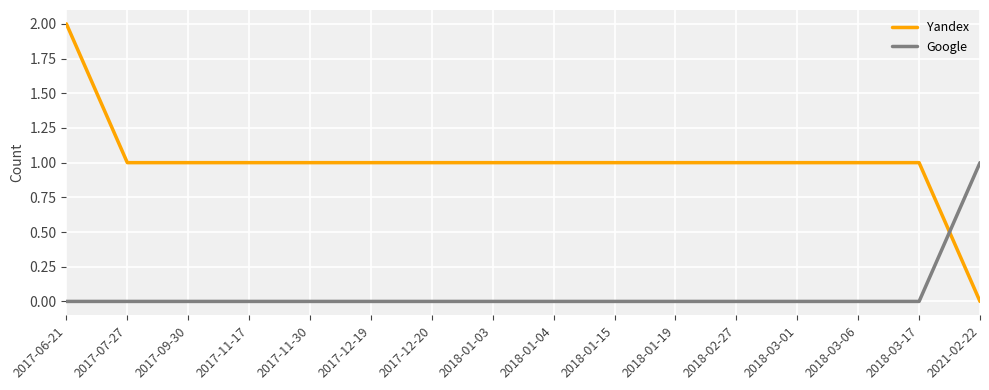

True or false: Yandex and Google cross at least once.

True